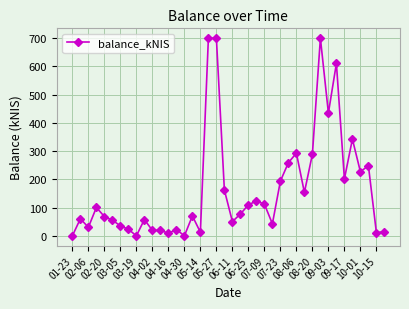

True or false: the data has more than 2 interior local peaks.

True